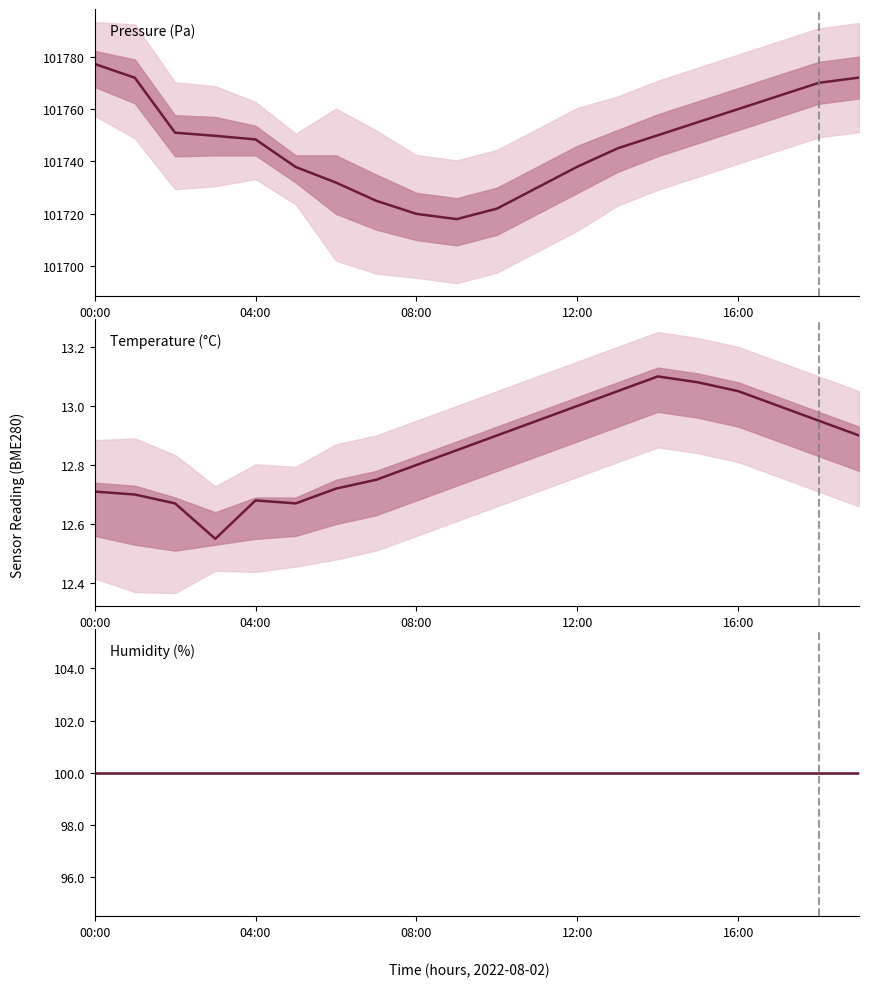

What is the average value of the Humidity (%) series?

100.0